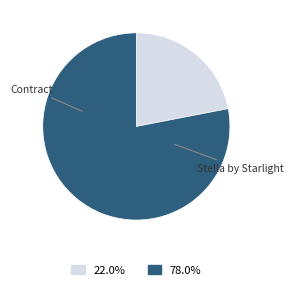

Does any single category account for the majority?

Yes